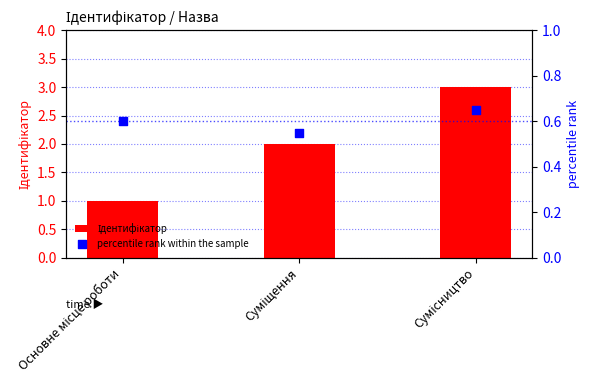

At which category is the sum across all series the highest?

Сумісництво